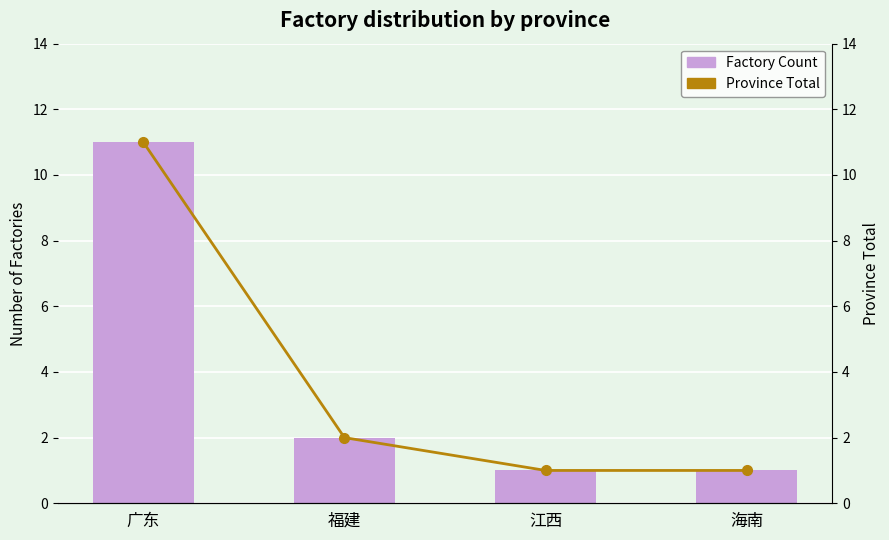

Does the chart contain stacked bars?

No